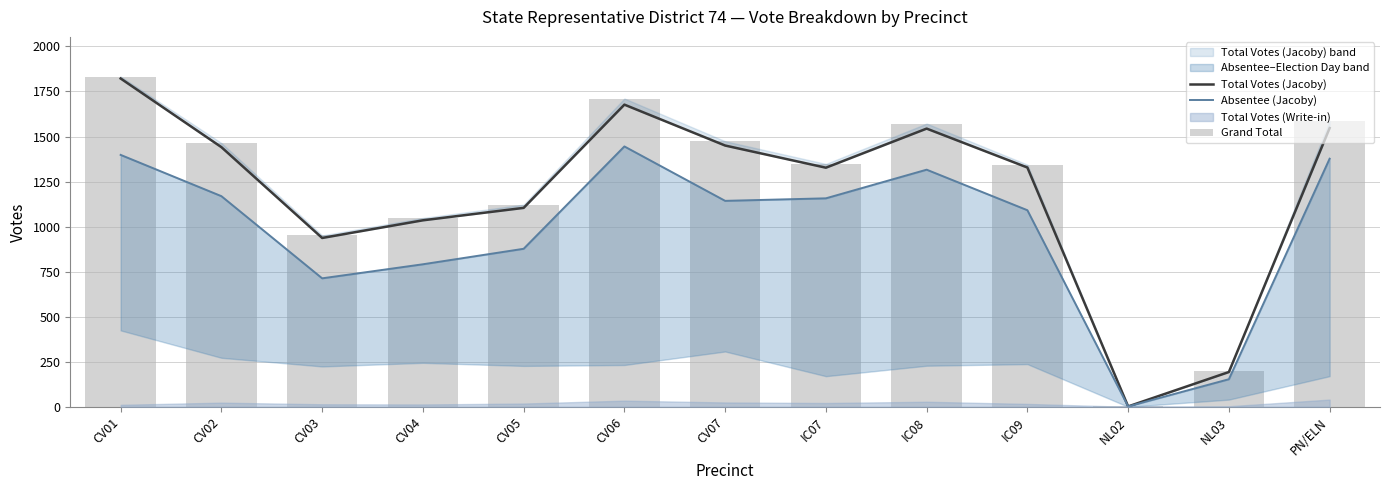

Are the bars horizontal?

No